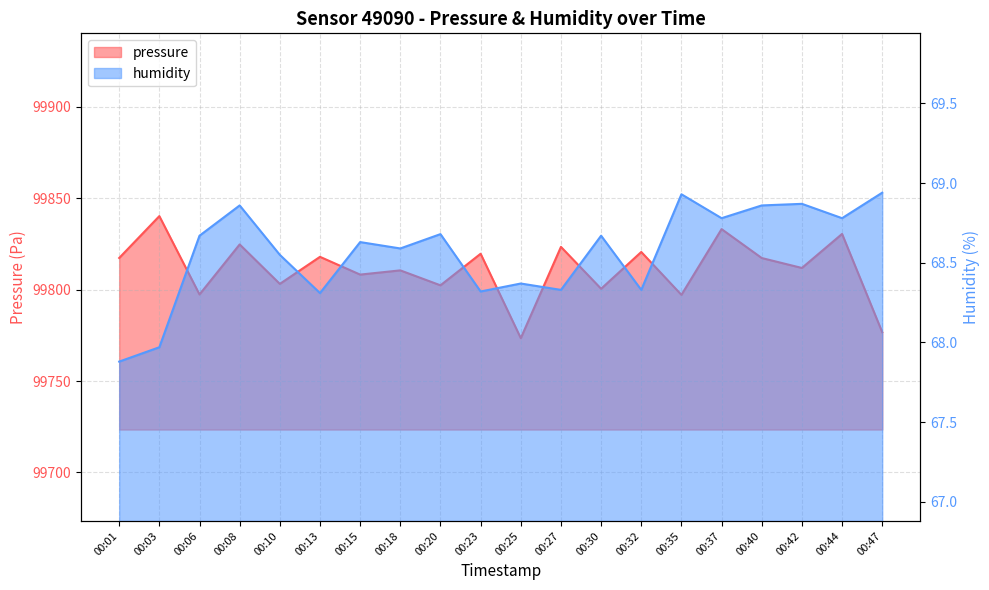

True or false: pressure and humidity intersect in this chart.

False